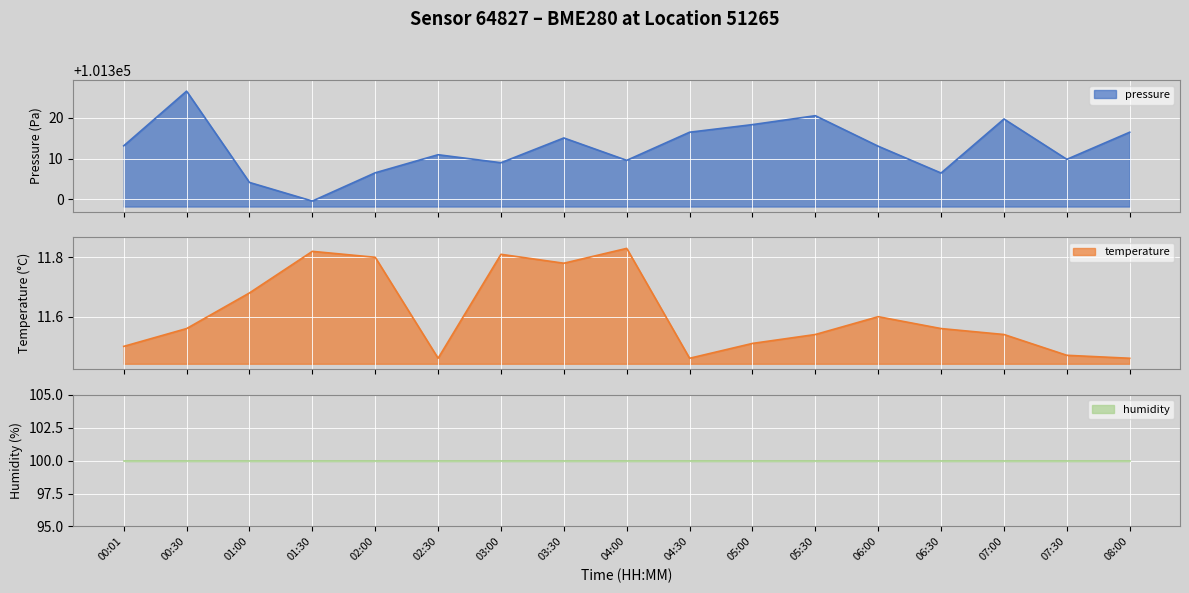

What is the value of the pressure point at the 13th from the left?

101313.0